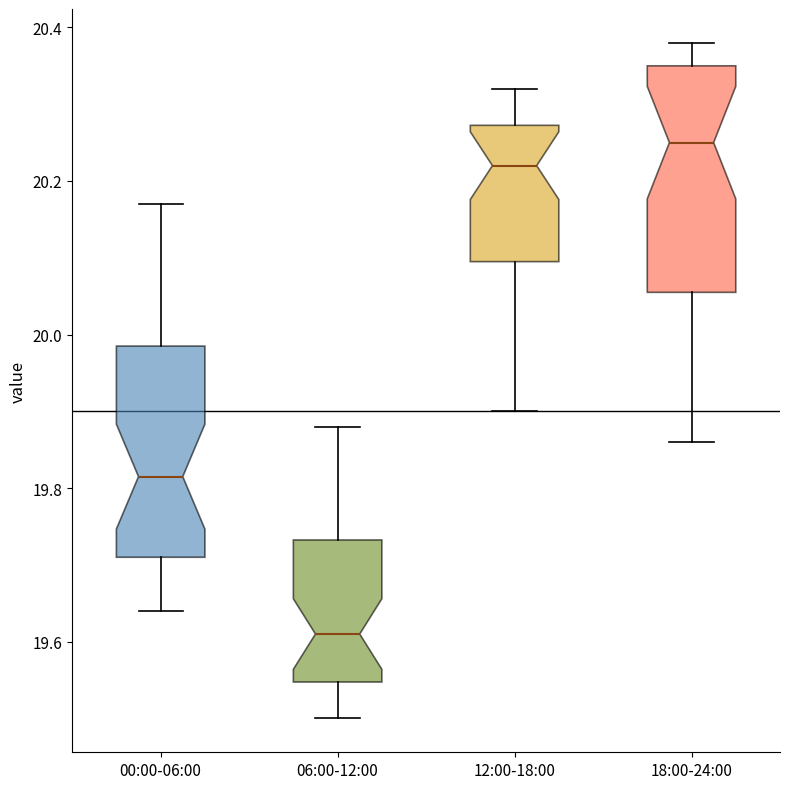

Reading left to right, transcribe this box plot: for each box, give where its median line is, the range the box spans, and where its two whiskers end, as read against the y-axis. The values are not printed on the chart, so give them approximately, as read against the axis.

00:00-06:00: median 19.82, box 19.72 to 19.98, whiskers 19.64 to 20.18
06:00-12:00: median 19.62, box 19.54 to 19.74, whiskers 19.50 to 19.88
12:00-18:00: median 20.22, box 20.10 to 20.28, whiskers 19.90 to 20.32
18:00-24:00: median 20.26, box 20.06 to 20.36, whiskers 19.86 to 20.38